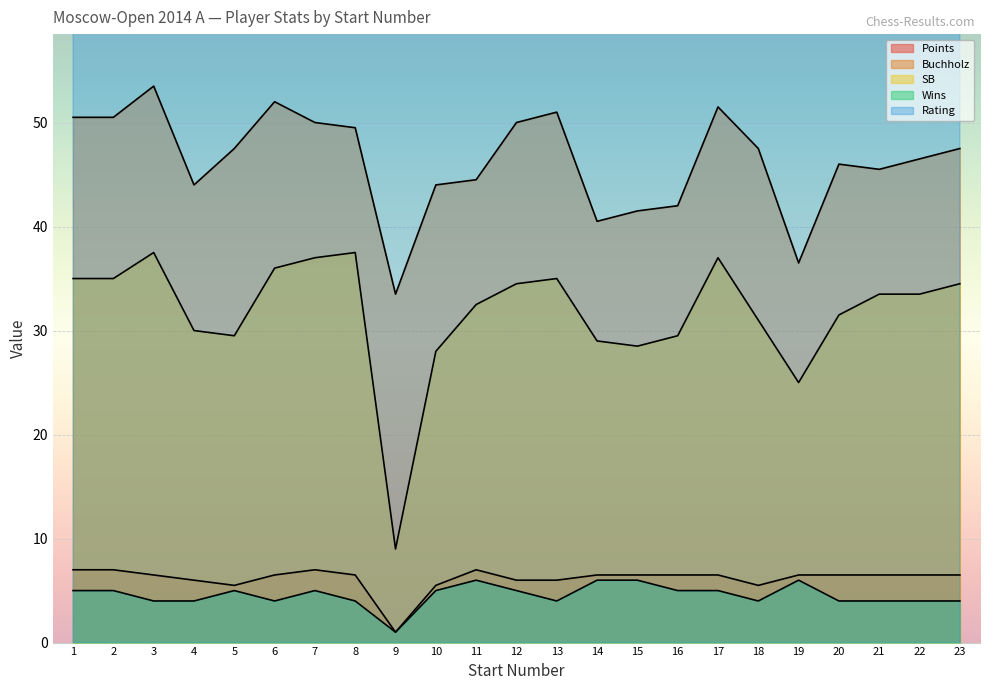

Is the value of Wins at 21 greater than the value of SB at 11?

No